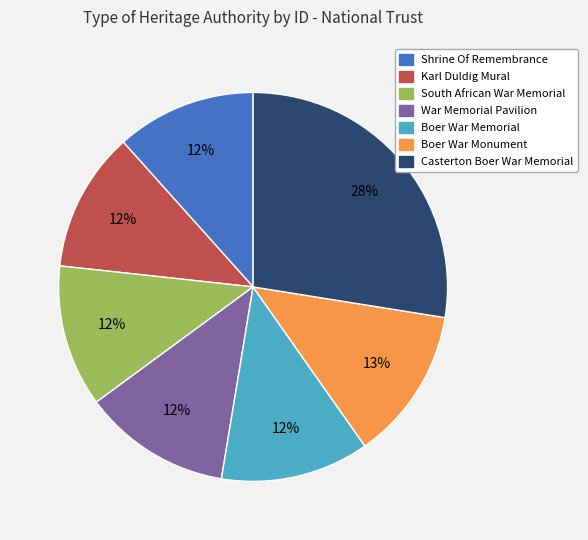

To the nearest percent, what is the difference between the largest and smallest slice percentages?

16%